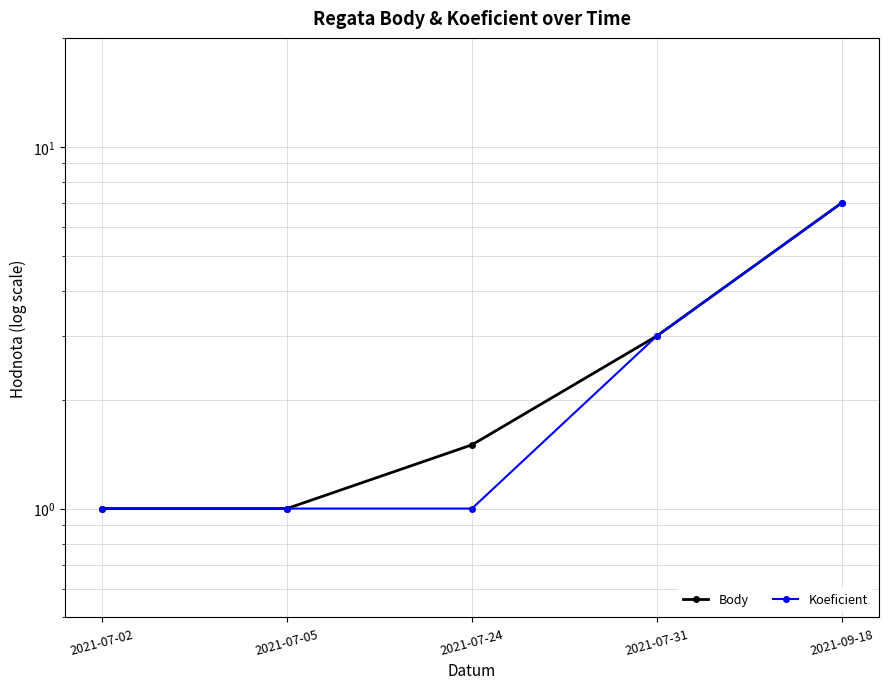

True or false: Body has more than 1 interior local peaks.

False